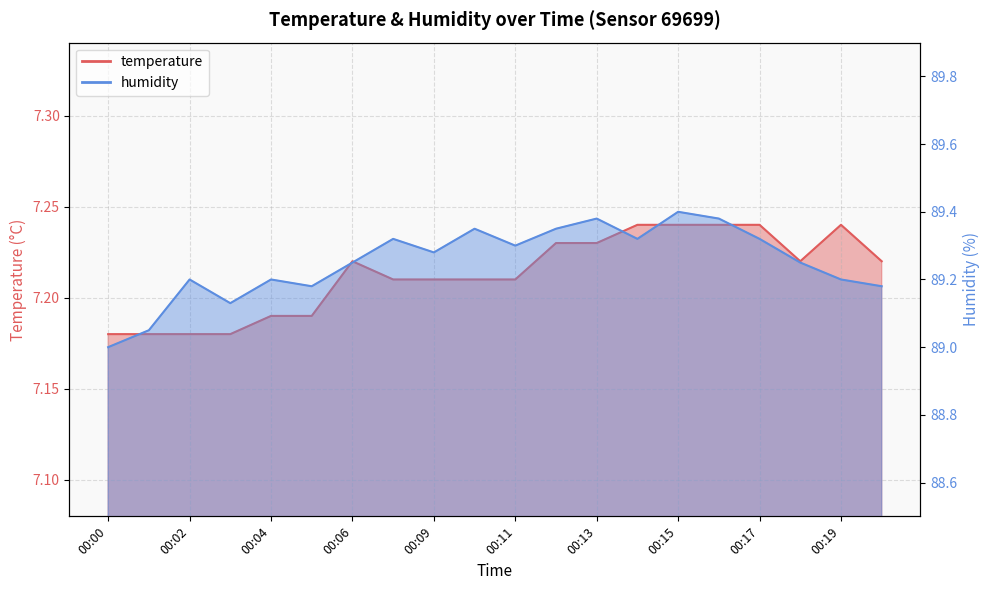

Rank the series by their average value, from lowest to highest.

temperature, humidity